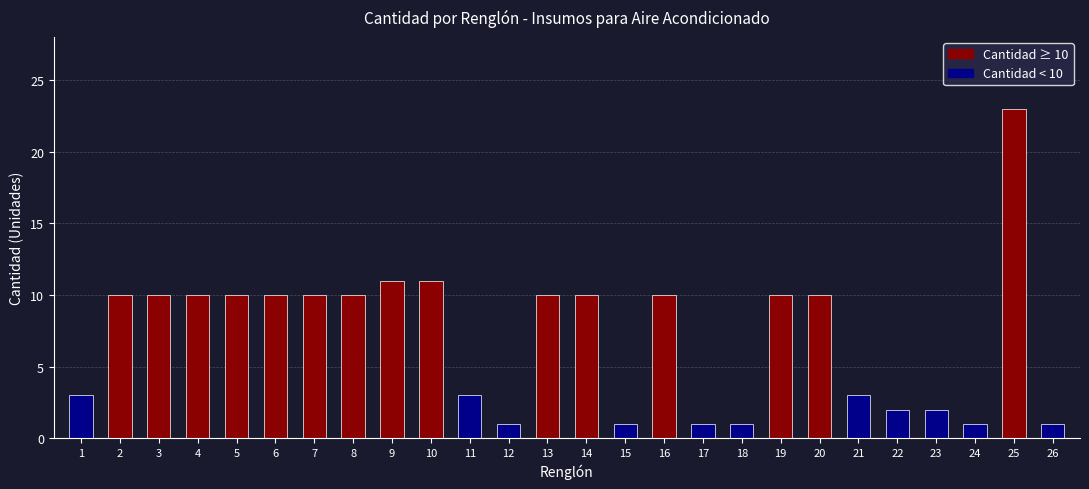

Is it true that the value at 15 is 1?

True